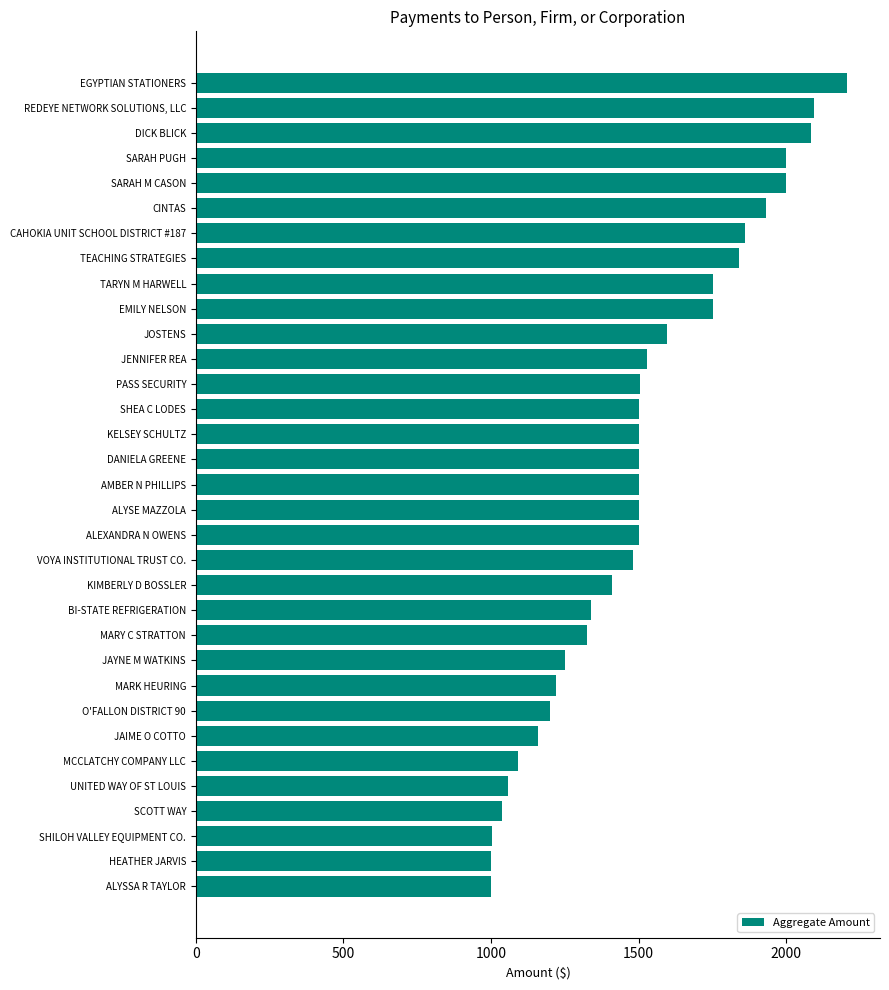

Approximately how many times larger is the value at ALYSSA R TAYLOR compared to HEATHER JARVIS?

1.0